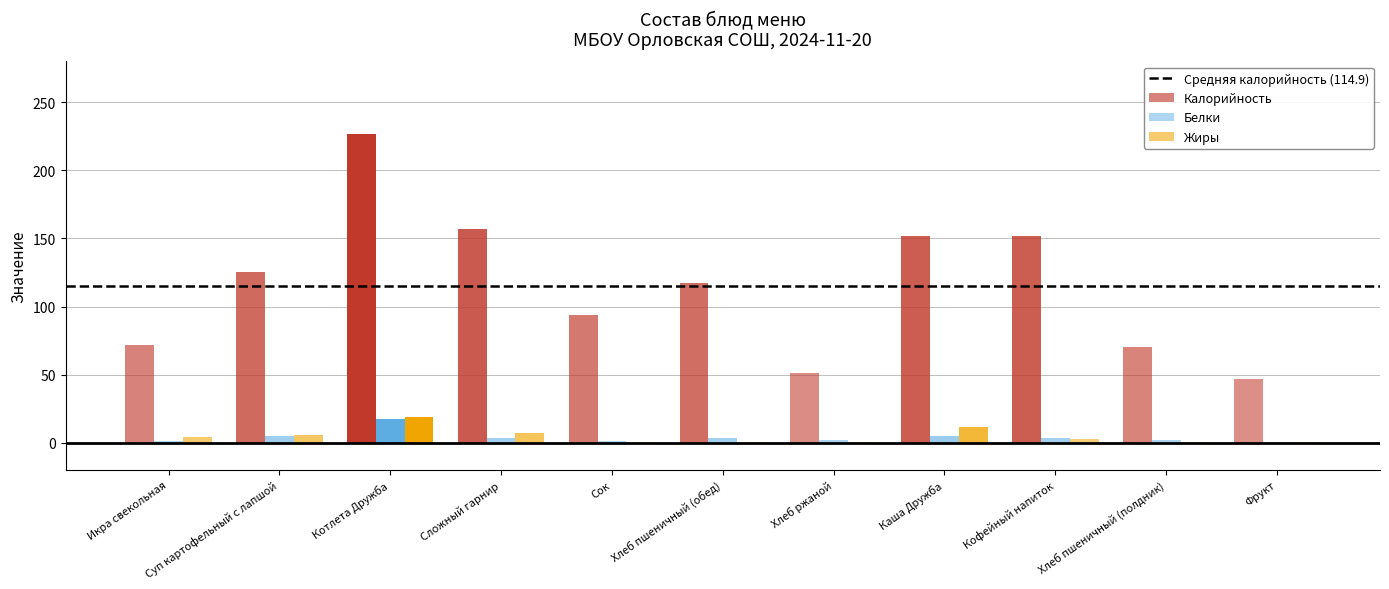

At which label does Белки reach its peak?

Котлета Дружба